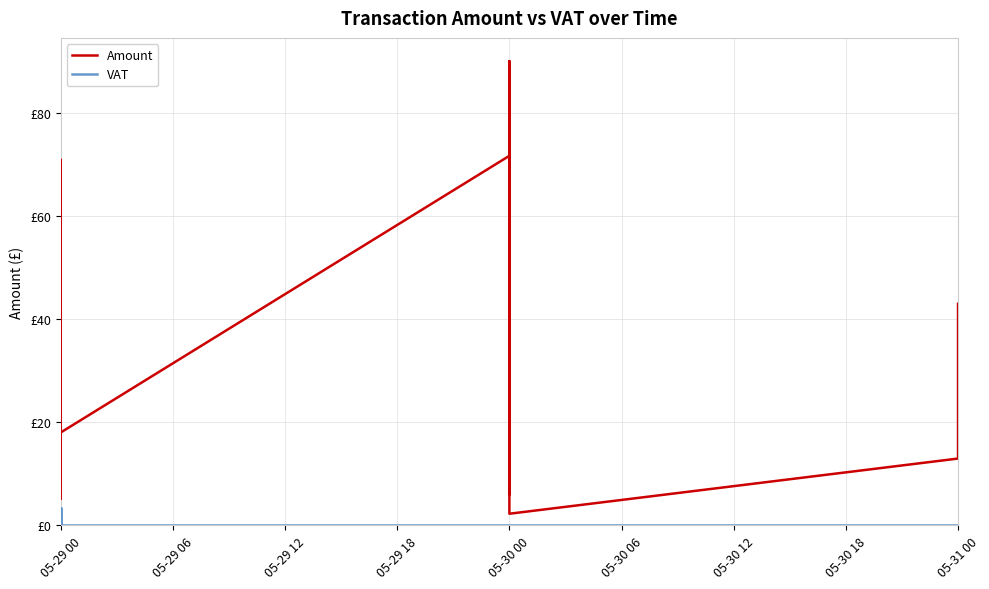

Which has a higher value, 05-30 00 or 05-30 00?

05-30 00